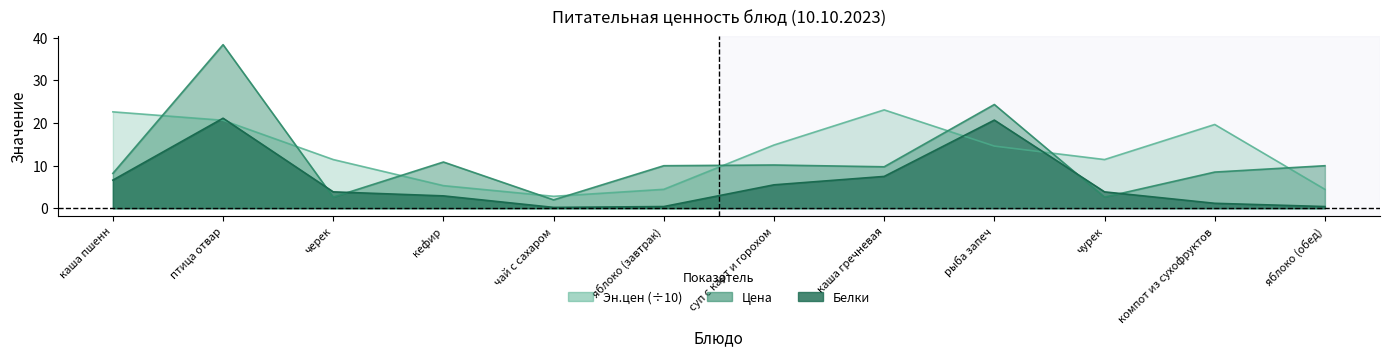

Is the value of Эн.цен at яблоко (завтрак) greater than the value of Белки at птица отвар?

No